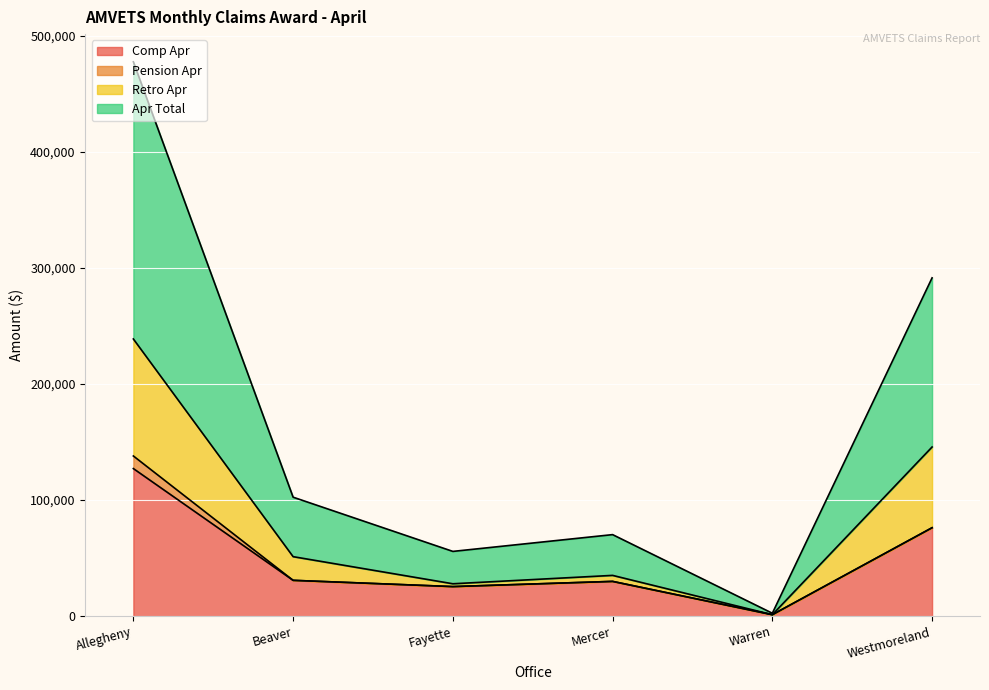

What is the spread (max minus min) of values at Westmoreland?

215396